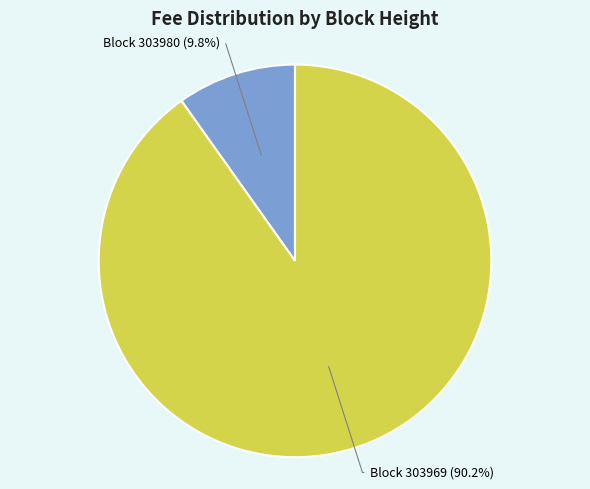

Is there any slice that represents more than half of the pie?

Yes